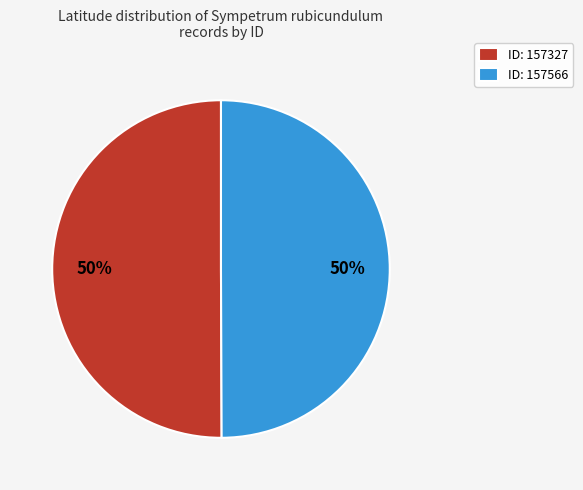

What is the ratio of the value at ID: 157566 to the value at ID: 157327?

1.0